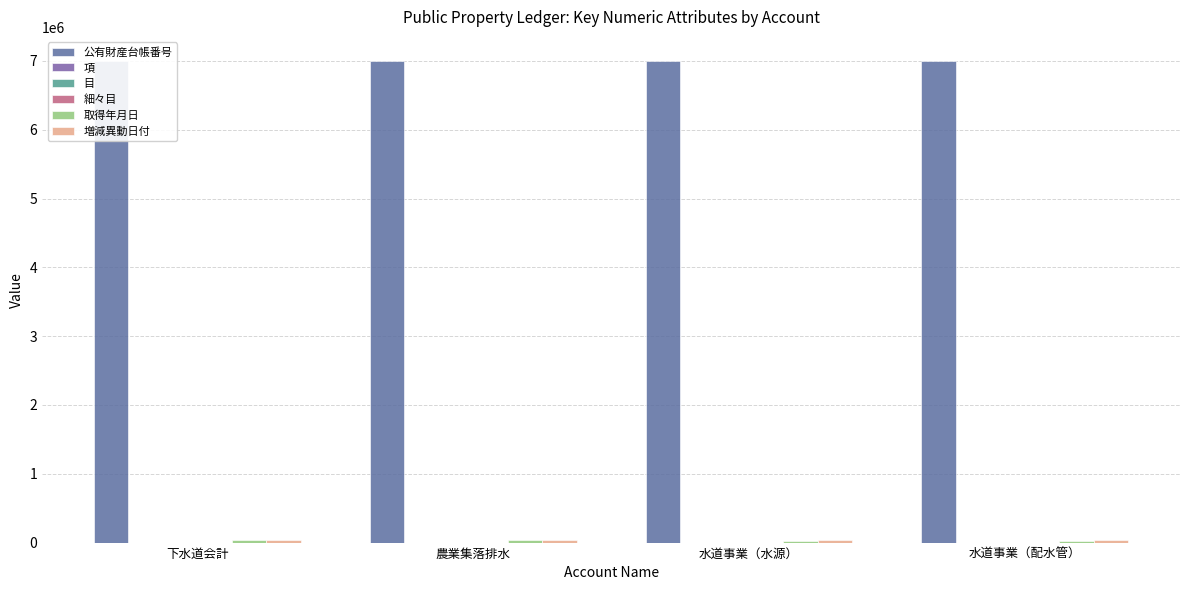

How many groups of bars are there?

4